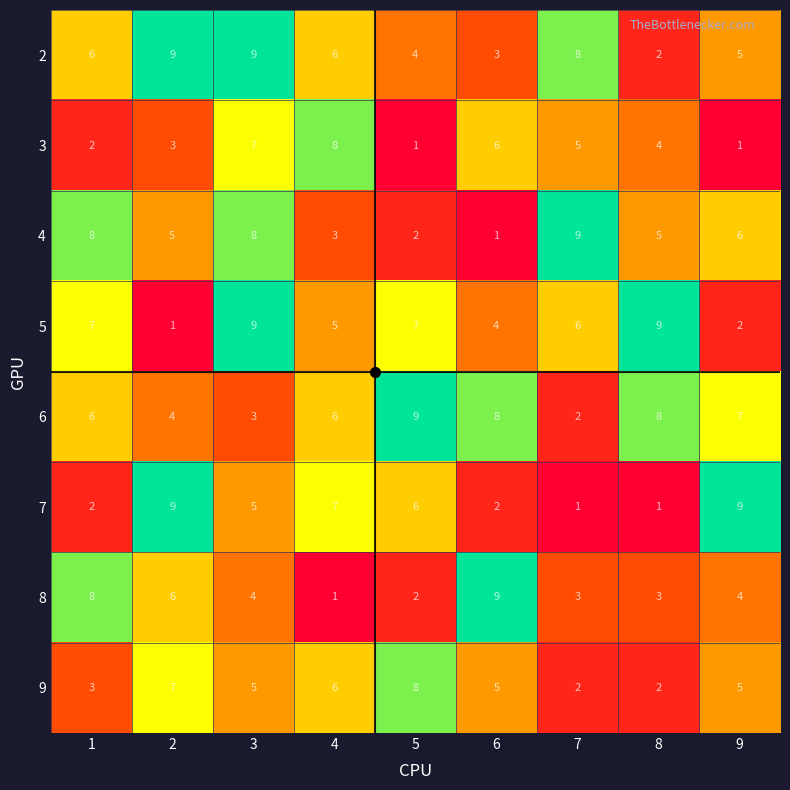

Between 7 and 9, which series saw the biggest shift?

7